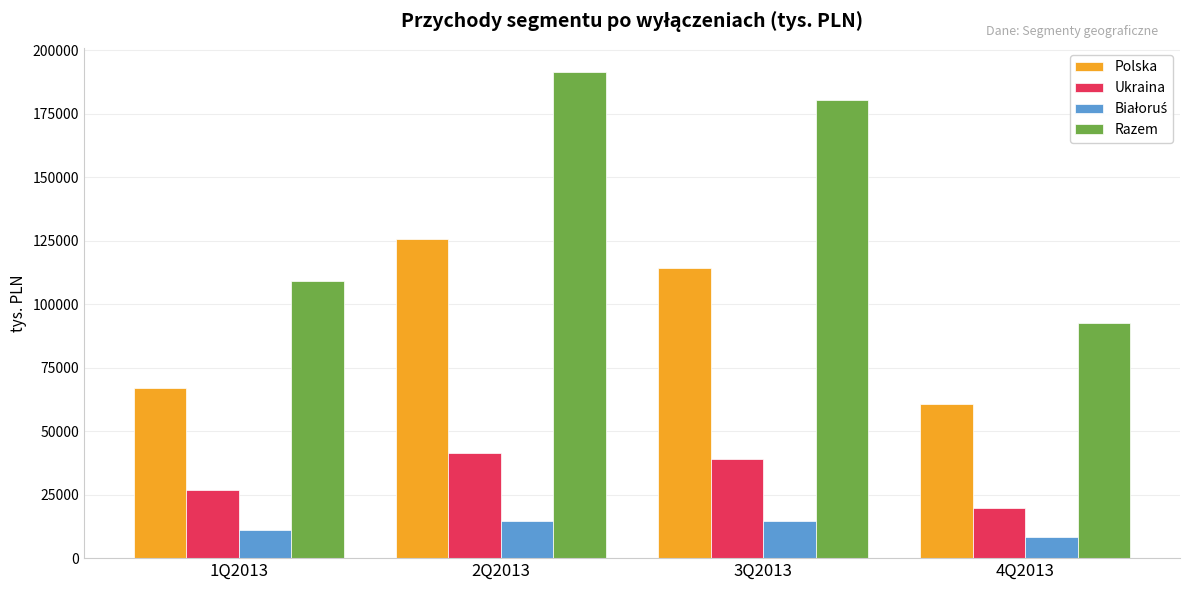

Count the Ukraina values in the range 26757 to 41294.

3